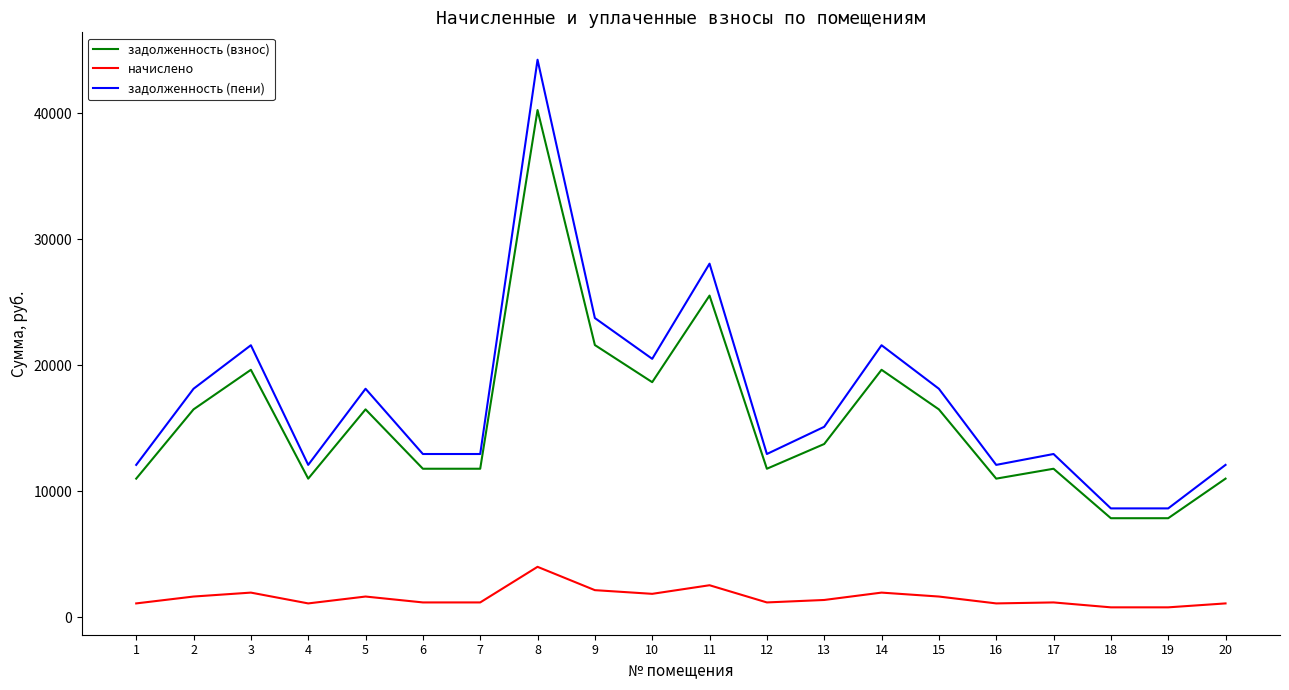

Rank the series by their maximum value, from highest to lowest.

задолженность (пени), задолженность (взнос), начислено